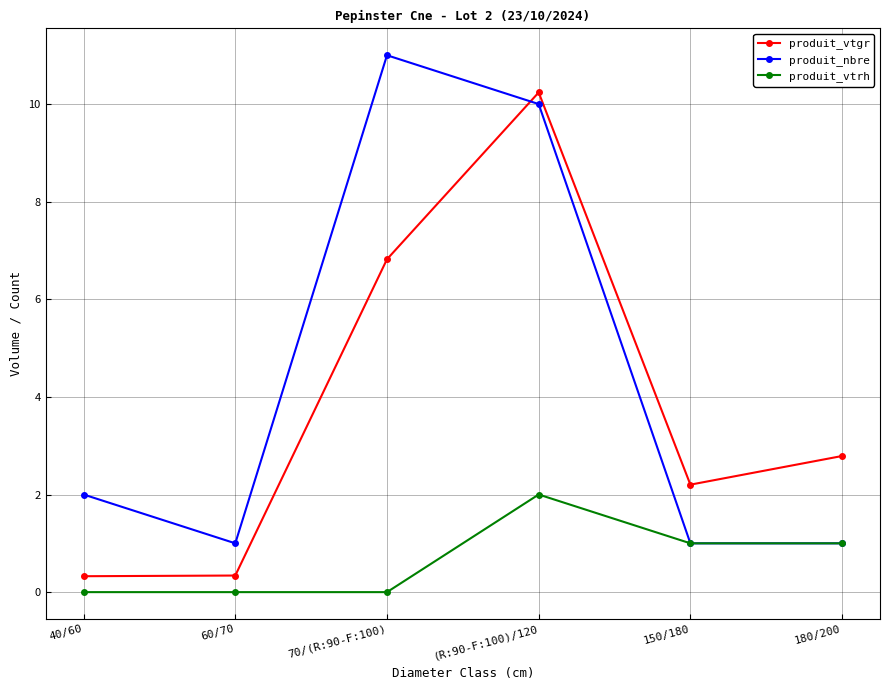

At which category is the sum across all series the highest?

(R:90-F:100)/120